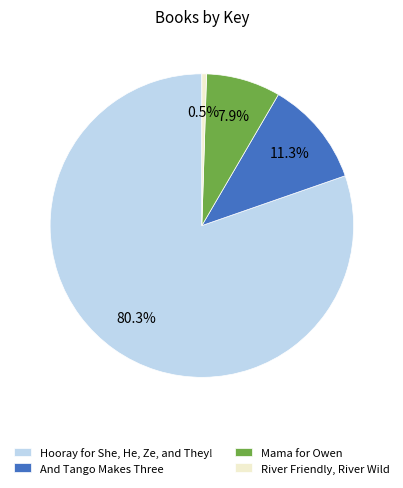

Is there any slice that represents more than half of the pie?

Yes